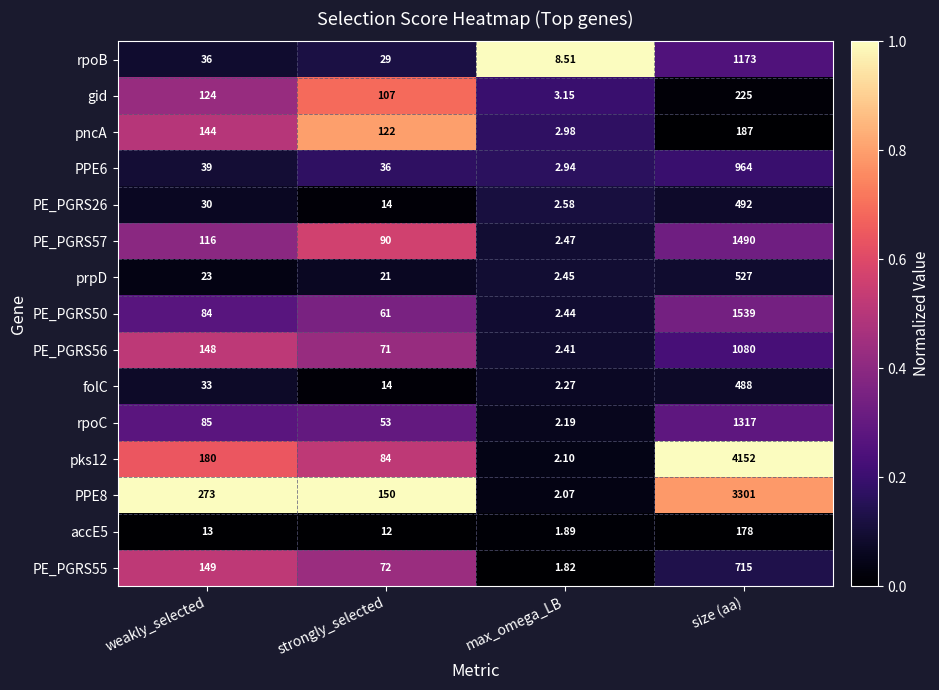

At which label does pncA reach its minimum?

max_omega_LB